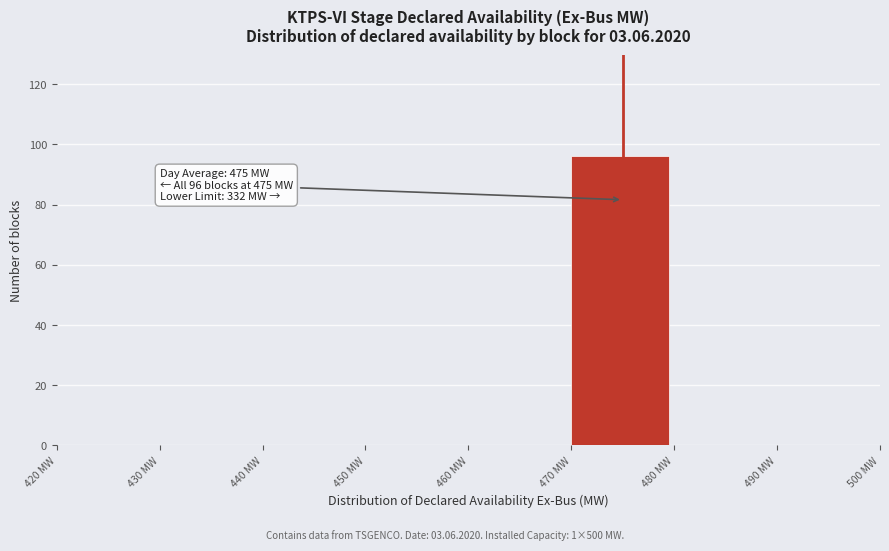

Over which range of the x-axis is the bar tallest?

470 to 480